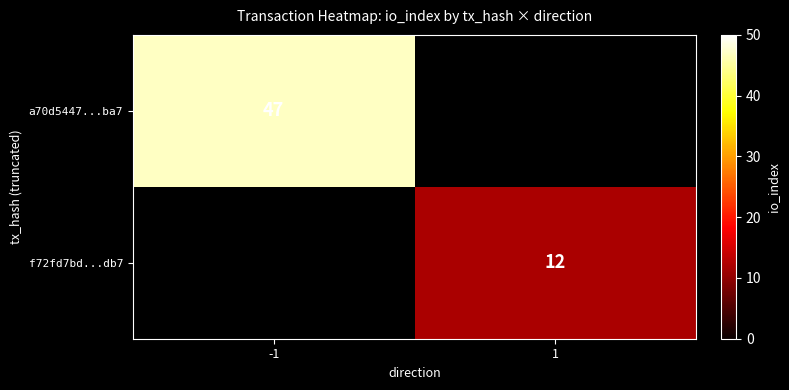

The a70d5447...ba7 series shows 68 at -1. True or false?

False